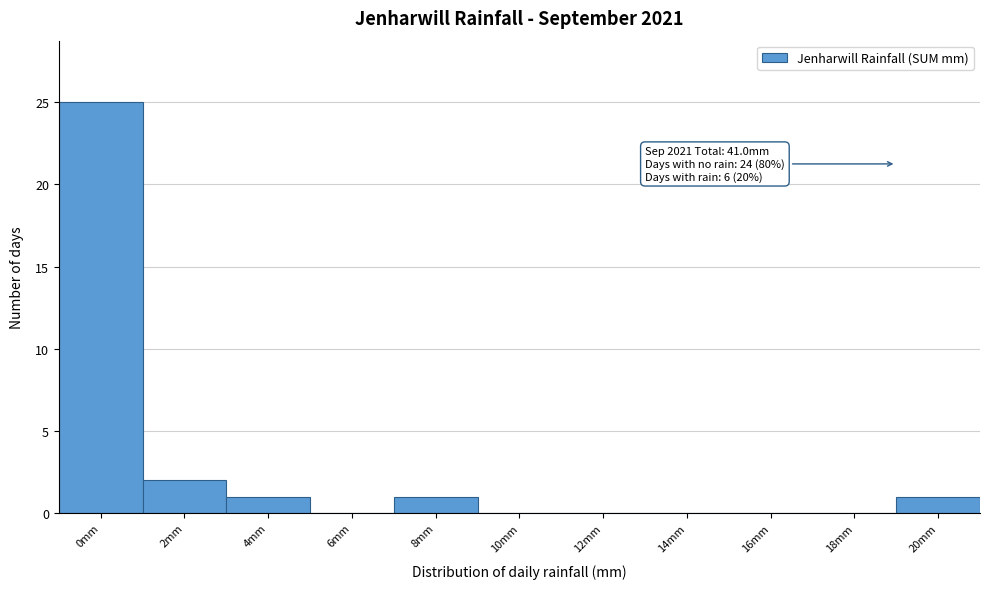

Reading left to right, extract all data points from this chart.

0mm=25	2mm=2	4mm=1	6mm=0	8mm=1	10mm=0	12mm=0	14mm=0	16mm=0	18mm=0	20mm=1